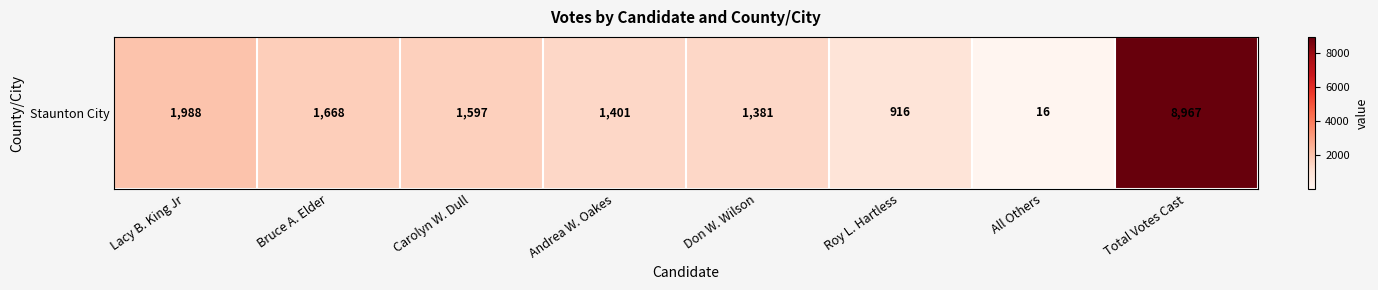

How many distinct data groups are displayed?

1